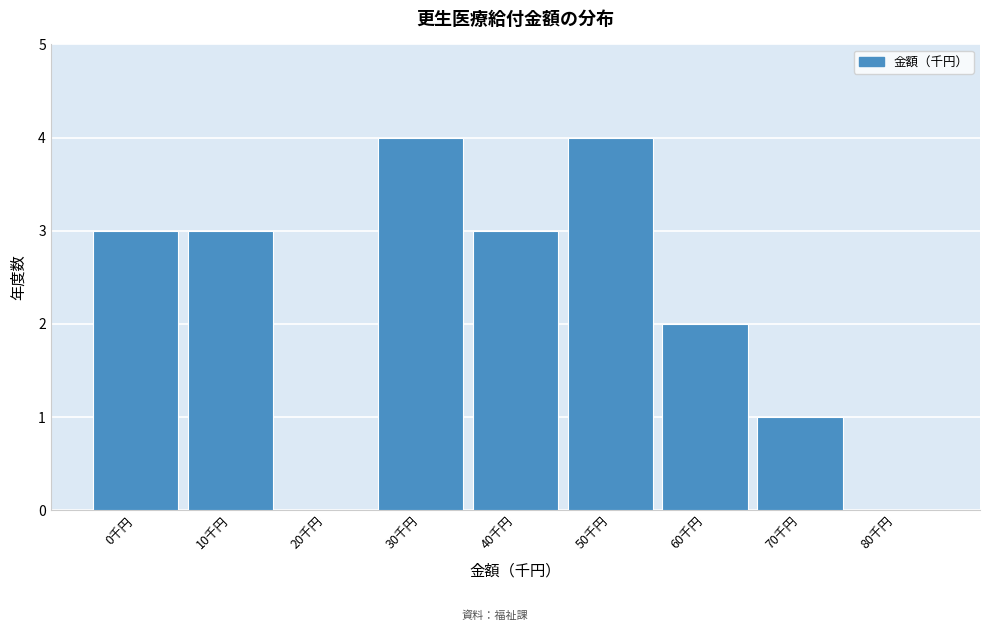

Reading left to right, what are all the values shown in this chart?

0千円=3	10千円=3	20千円=0	30千円=4	40千円=3	50千円=4	60千円=2	70千円=1	80千円=0